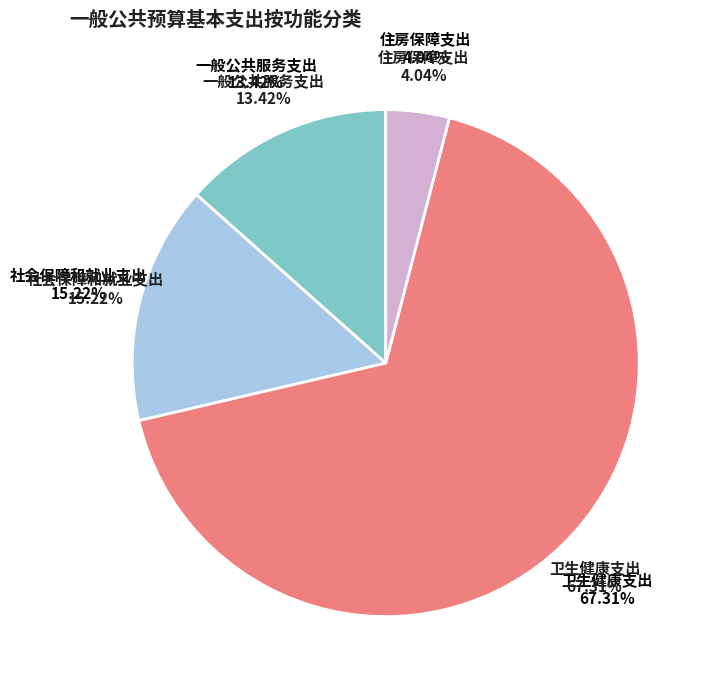

Does any single category account for the majority?

Yes